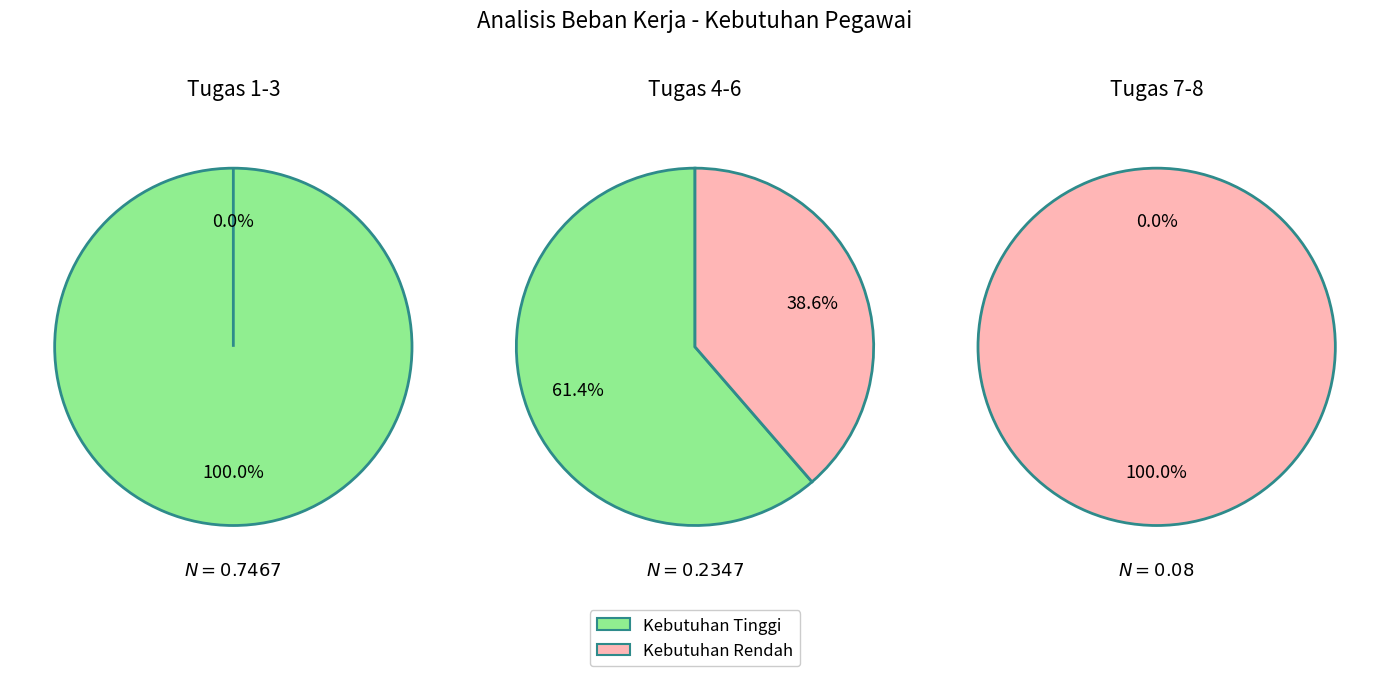

Combined, do 3 and 4 account for over 50%?

No